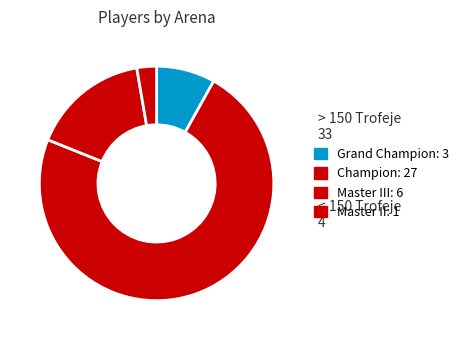

What is the largest slice in the pie chart?

Champion